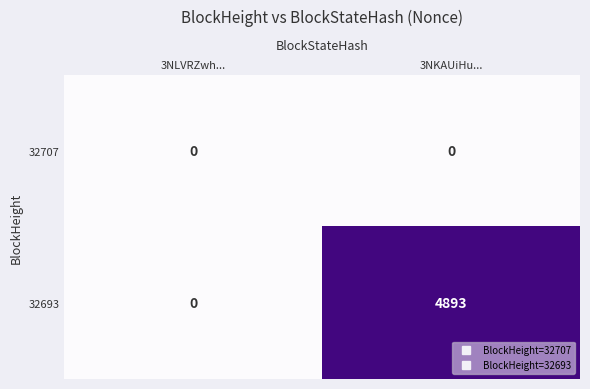

What is the sum of the 32693 values at 3NKAUiHu... and 3NLVRZwh...?

4893